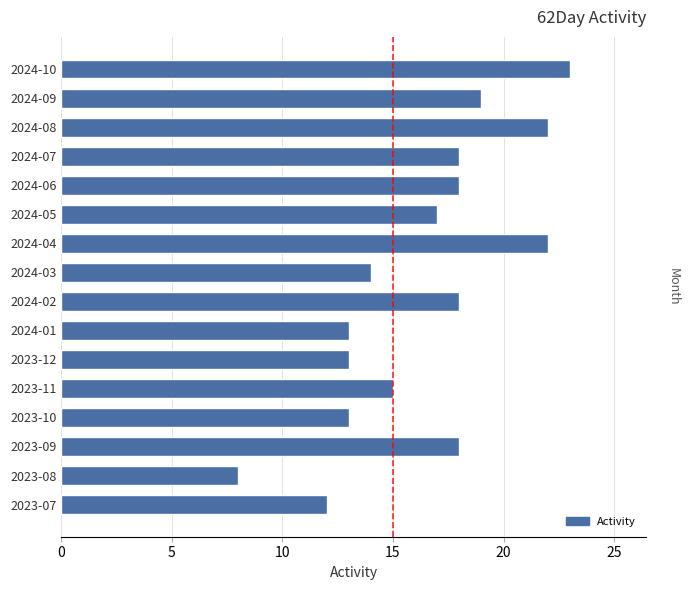

Where does the data first go above 18?

2024-04